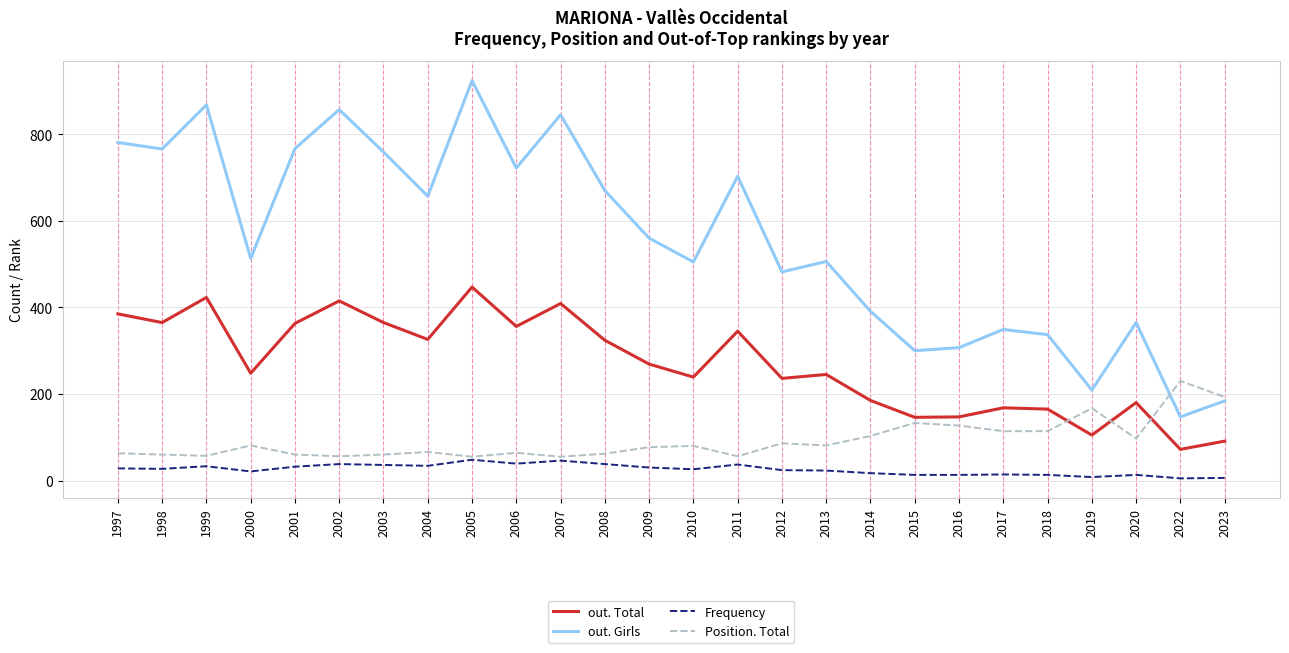

What is the sum of all Position. Total values?

2397